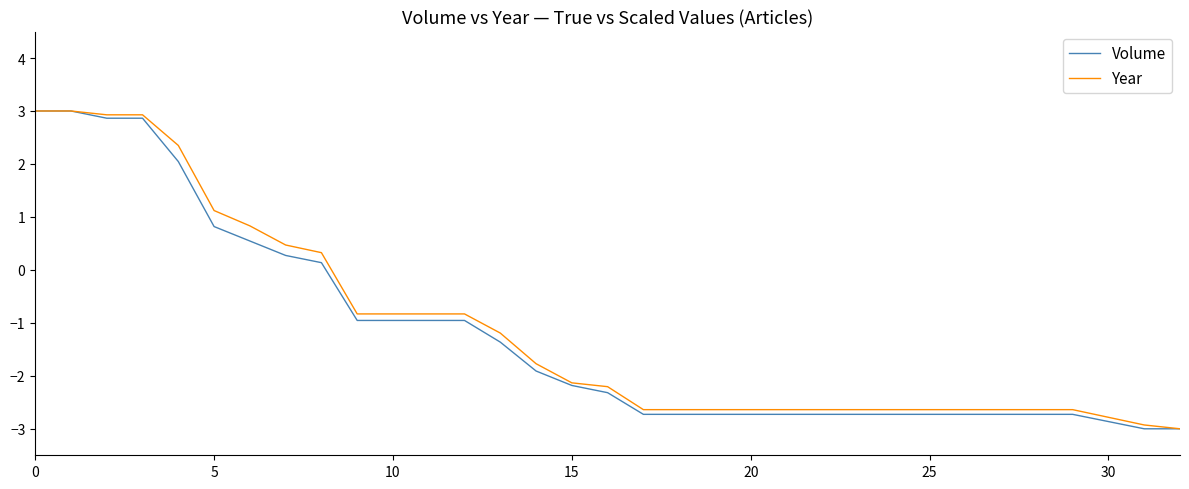

What is the minimum value for Volume?

-3.0